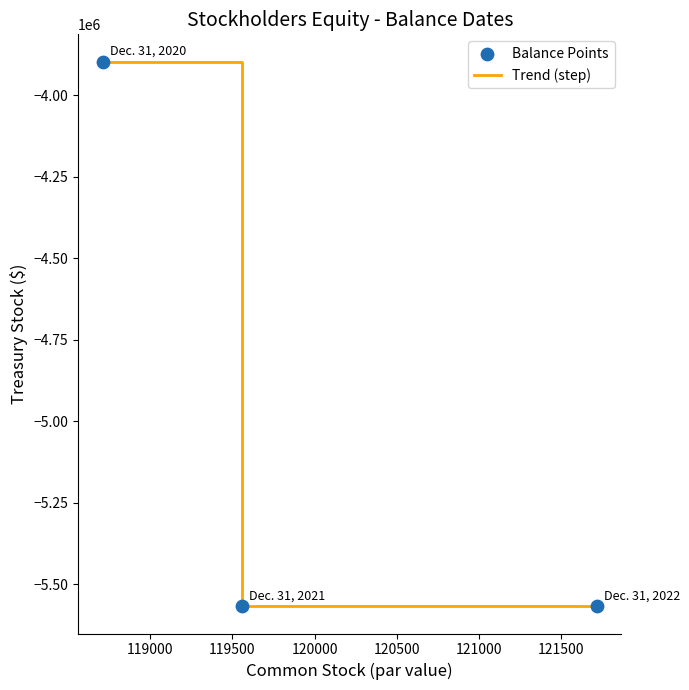

What is the maximum value shown in the chart?

-3895883